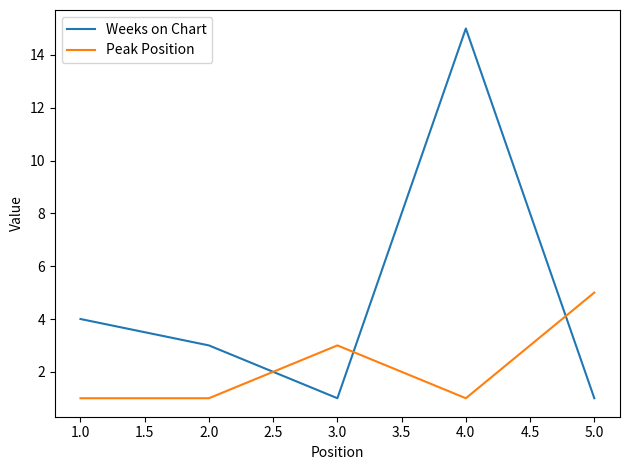

At which label is Peak Position closest to 3?

3.0